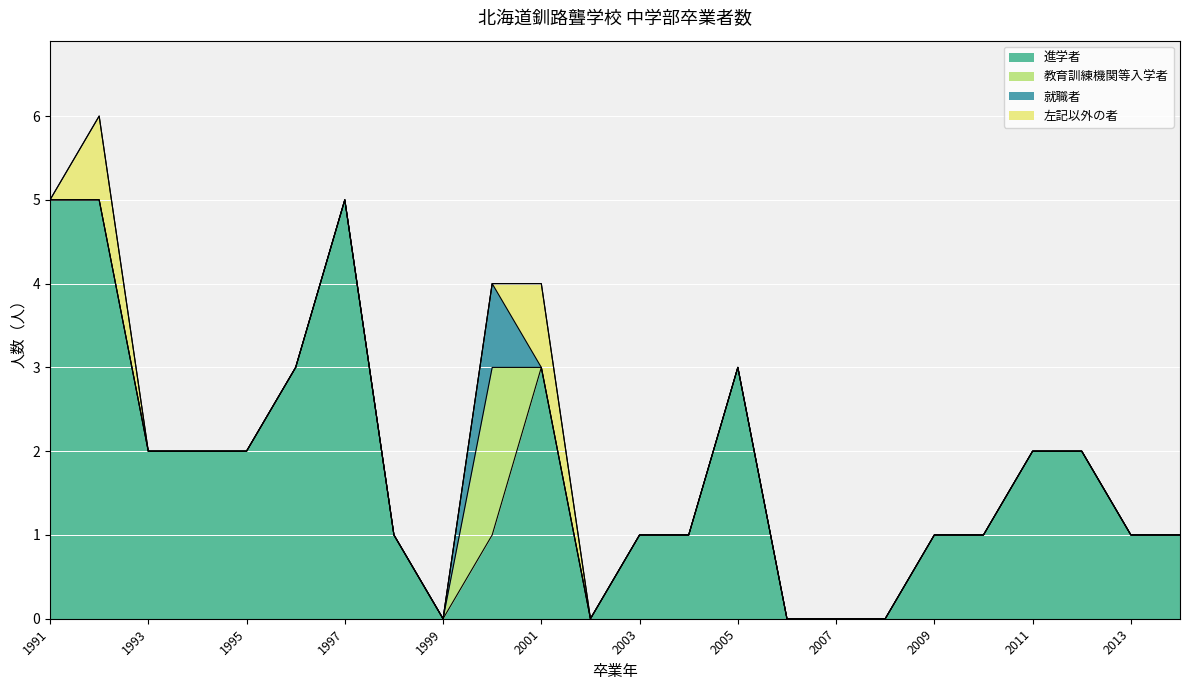

At which label does 左記以外の者 reach its minimum?

1991